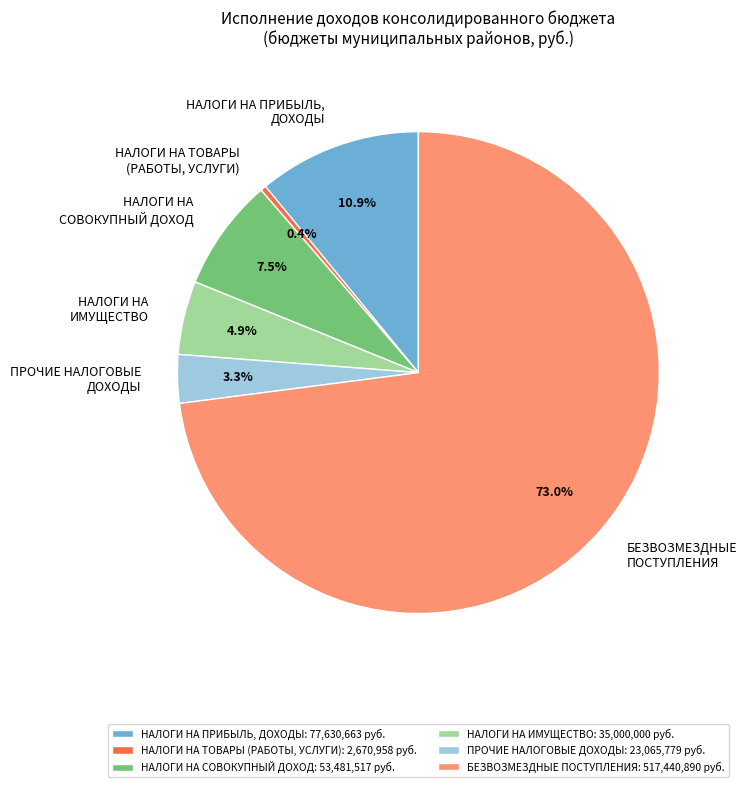

What percentage is NOT represented by НАЛОГИ НА ИМУЩЕСТВО?

95.1%